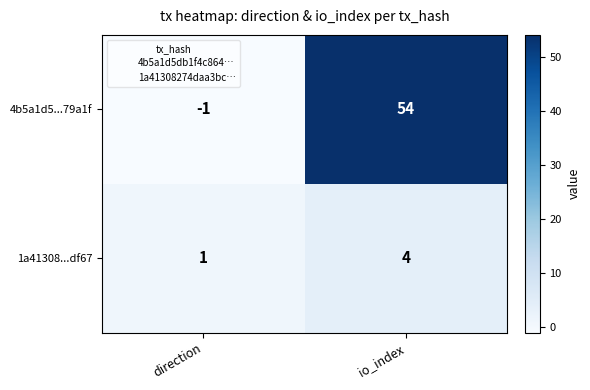

List the series in order of their peak value, highest first.

4b5a1d5...79a1f, 1a41308...df67